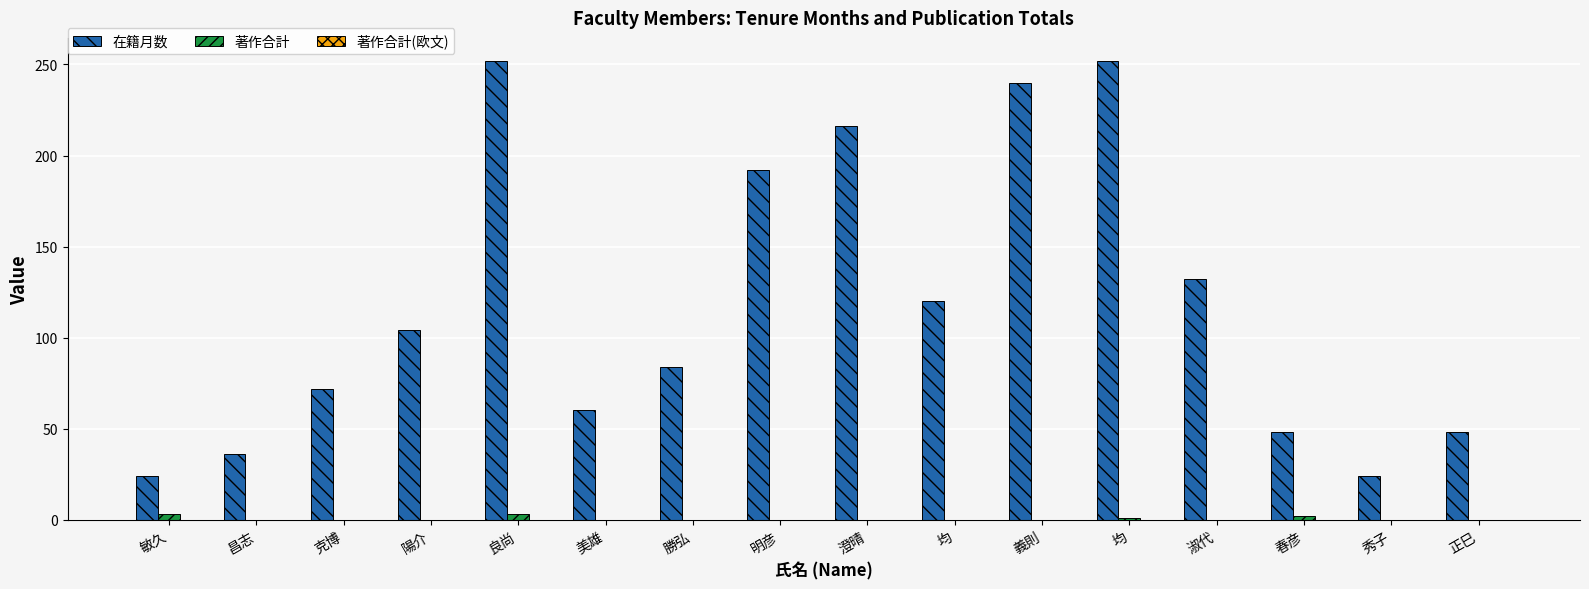

List the series in order of their peak value, highest first.

在籍月数, 著作合計, 著作合計(欧文)